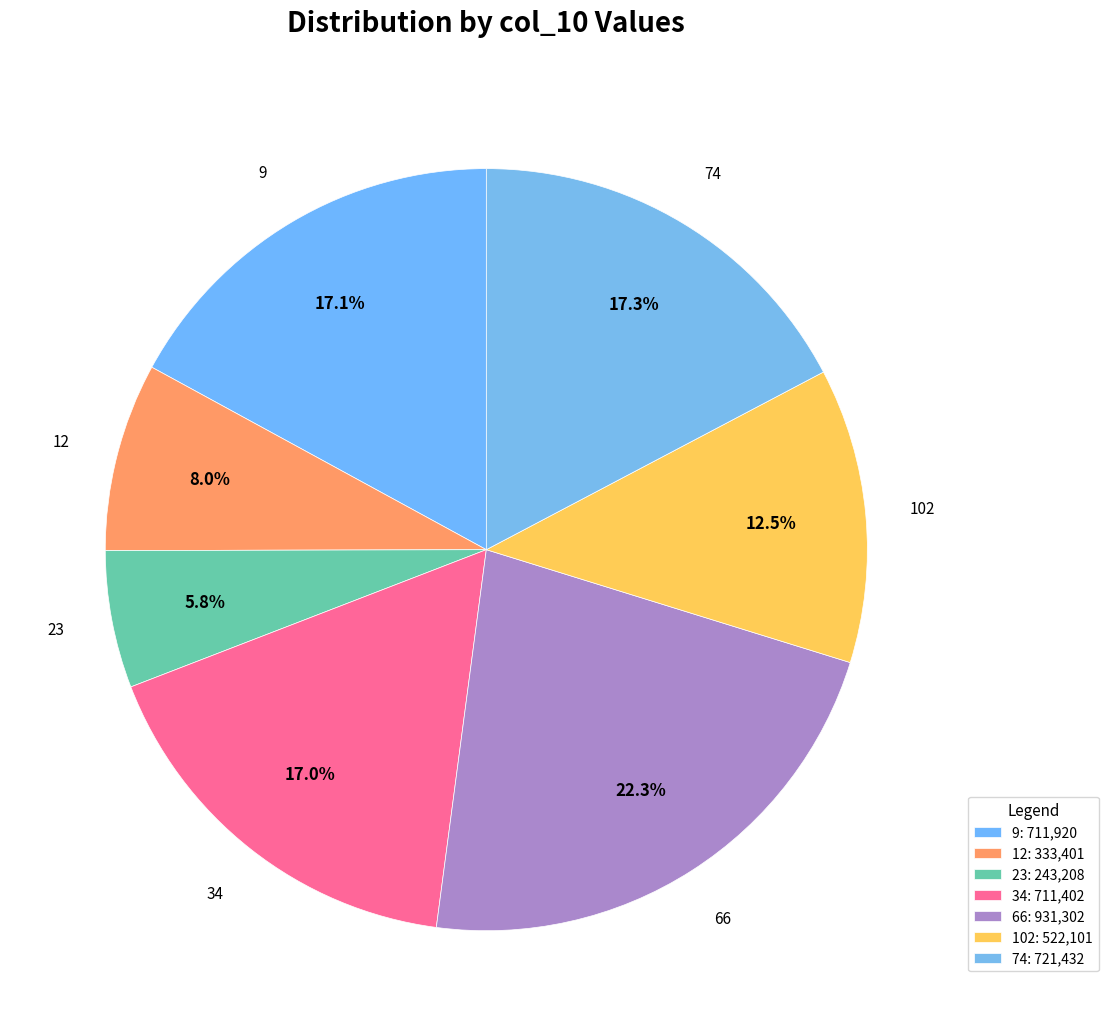

The 9 slice represents 17% of the pie. True or false?

True